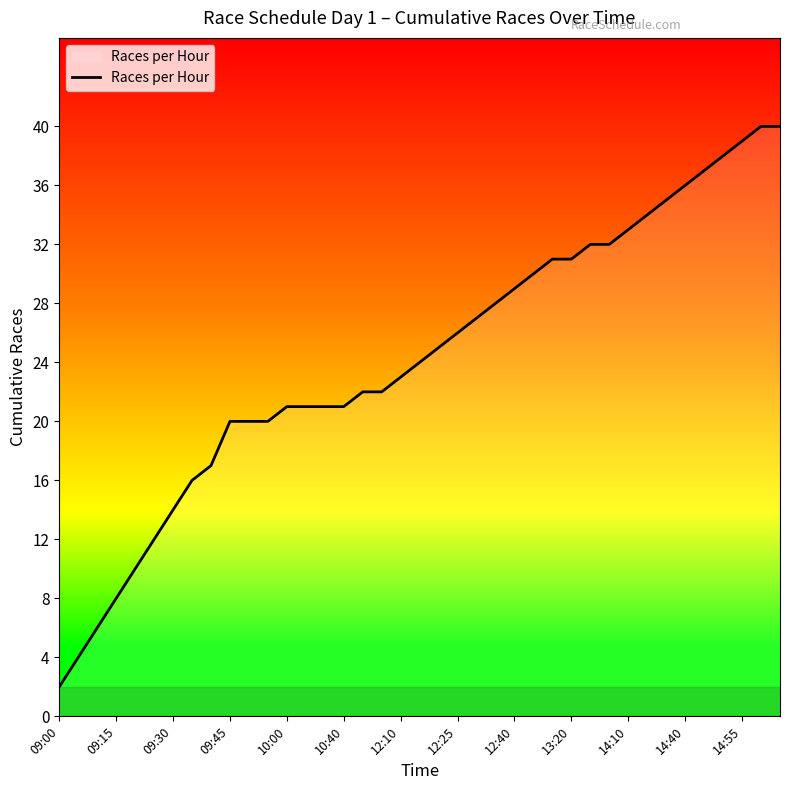

What is the maximum value shown in the chart?

40